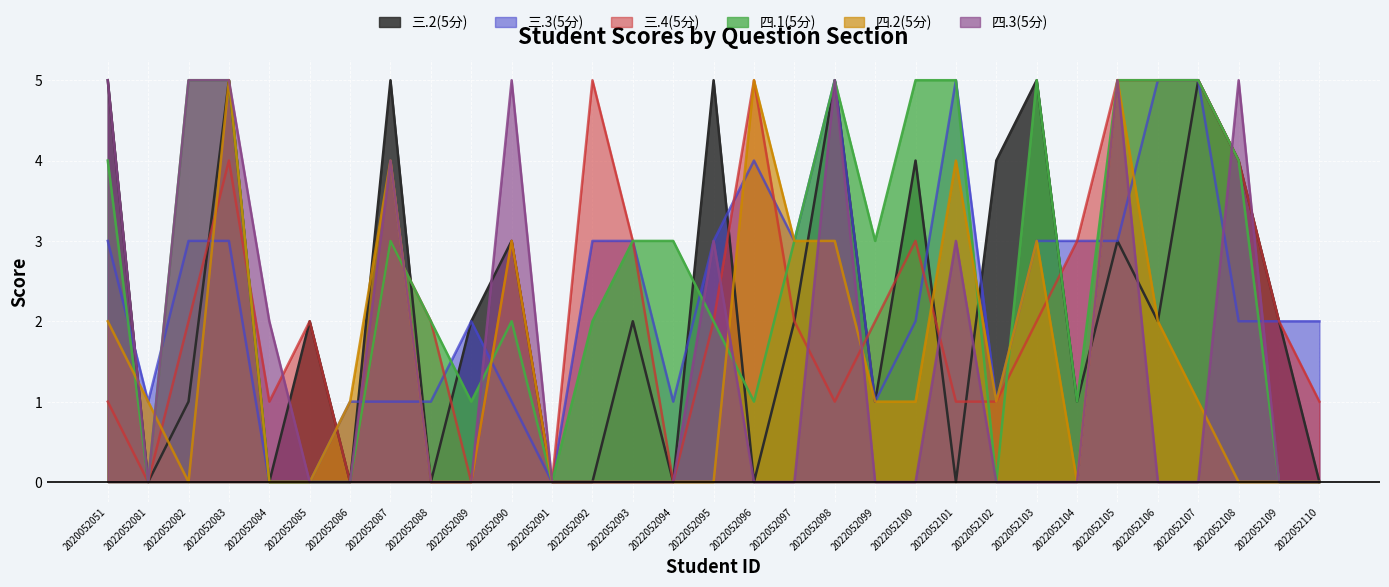

Does the chart display data point markers on the line(s)?

No